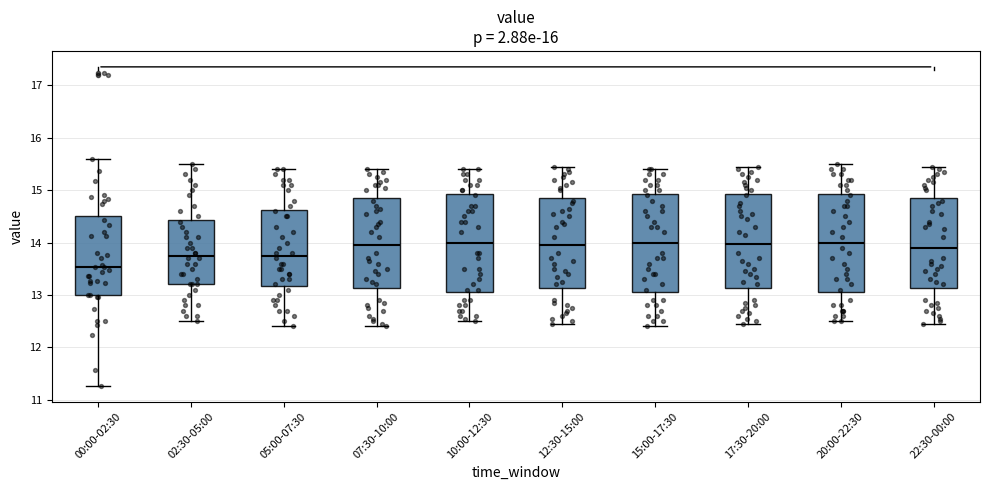

Reading left to right, transcribe this box plot: for each box, give where its median line is, the range the box spans, and where its two whiskers end, as read against the y-axis. The values are not printed on the chart, so give them approximately, as read against the axis.

00:00-02:30: median 13.5, box 13.0 to 14.5, whiskers 11.3 to 15.6
02:30-05:00: median 13.8, box 13.2 to 14.4, whiskers 12.5 to 15.5
05:00-07:30: median 13.8, box 13.2 to 14.6, whiskers 12.4 to 15.4
07:30-10:00: median 14.0, box 13.1 to 14.9, whiskers 12.4 to 15.4
10:00-12:30: median 14.0, box 13.1 to 14.9, whiskers 12.5 to 15.4
12:30-15:00: median 14.0, box 13.1 to 14.9, whiskers 12.5 to 15.5
15:00-17:30: median 14.0, box 13.1 to 14.9, whiskers 12.4 to 15.4
17:30-20:00: median 14.0, box 13.1 to 14.9, whiskers 12.5 to 15.5
20:00-22:30: median 14.0, box 13.1 to 14.9, whiskers 12.5 to 15.5
22:30-00:00: median 13.9, box 13.1 to 14.9, whiskers 12.5 to 15.5